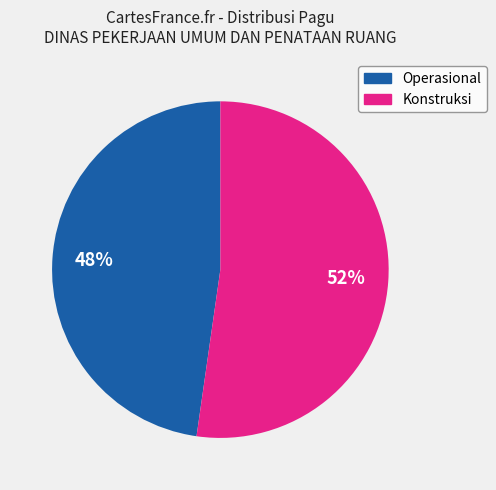

Is there any slice that represents more than half of the pie?

Yes